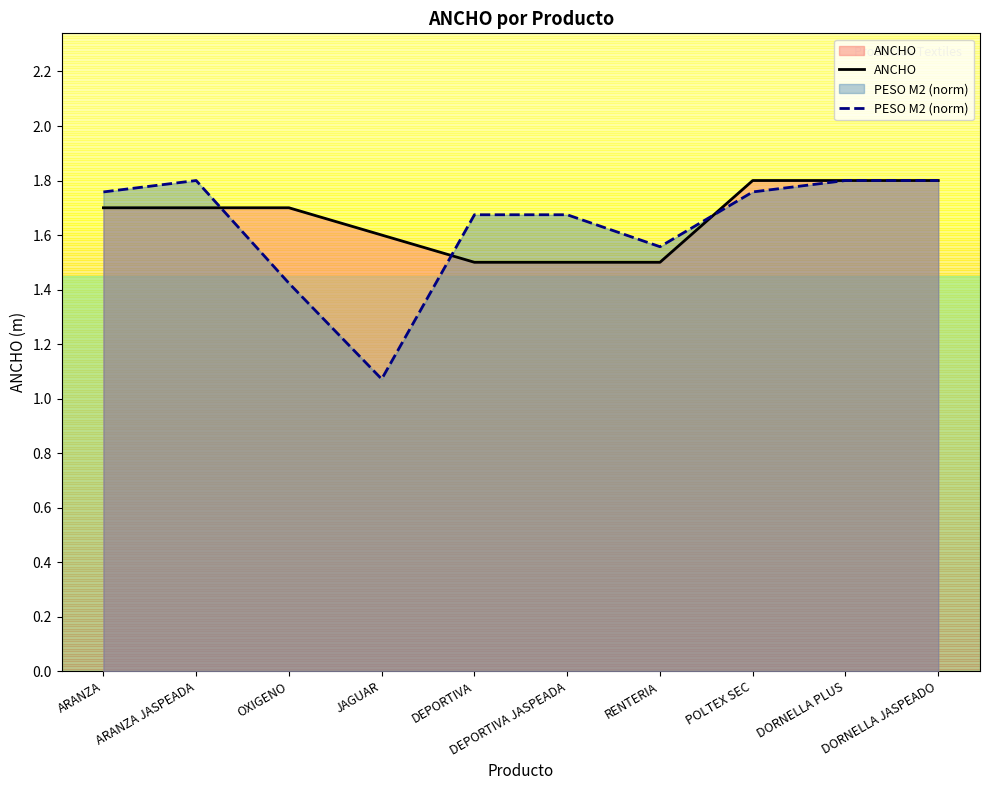

What is the value of the ANCHO point at the 9th from the left?

1.8